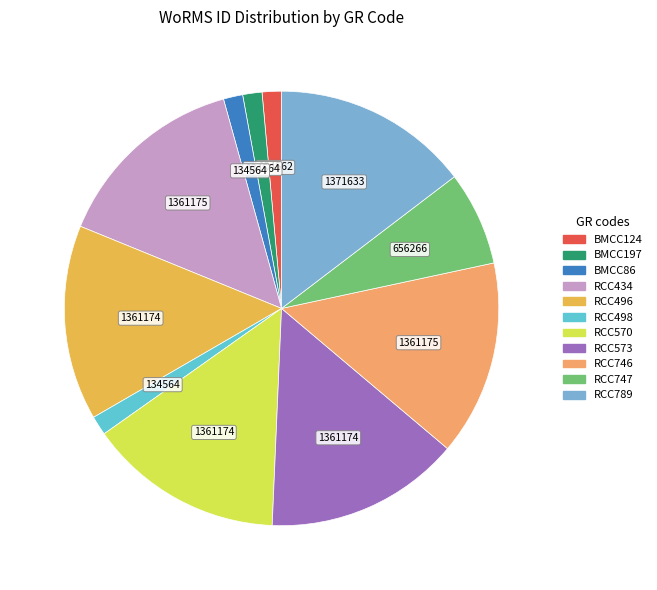

How many slices are in this pie chart?

11